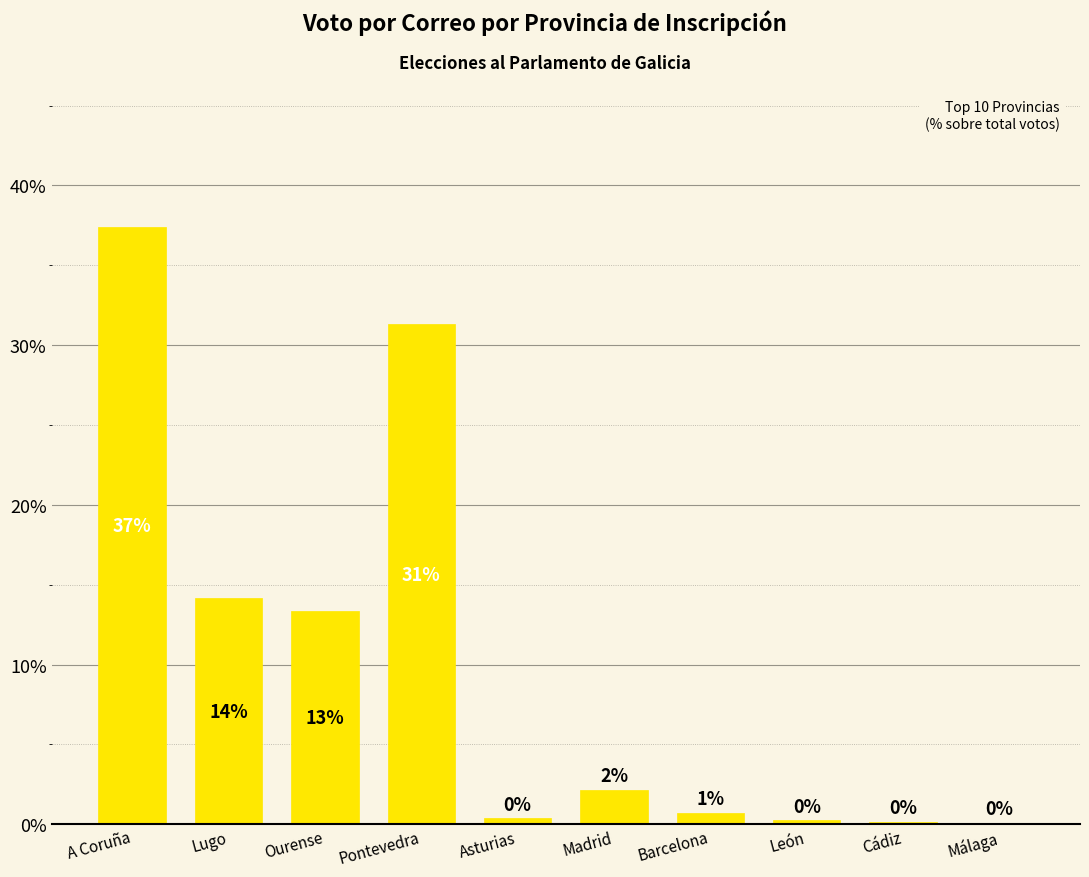

Approximately how many times larger is the value at Ourense compared to Lugo?

0.9